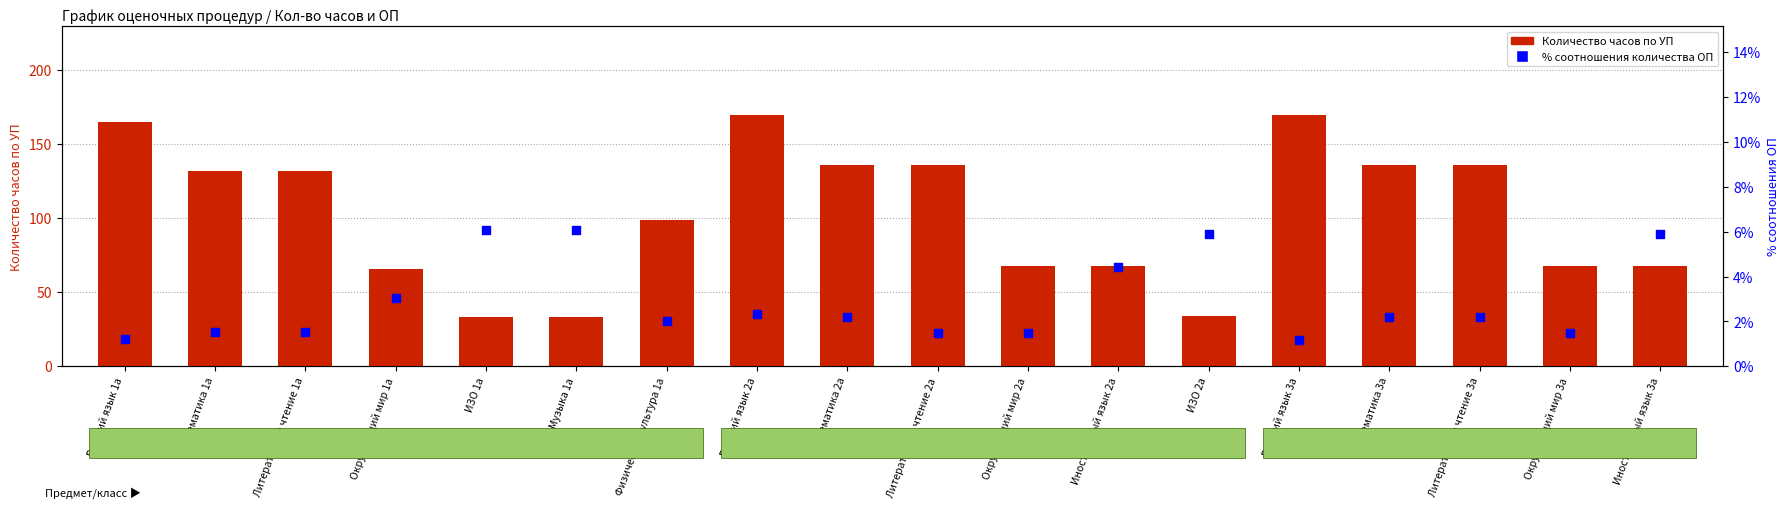

What are all the series names shown in the legend?

Количество часов по УП, % соотношения количества ОП